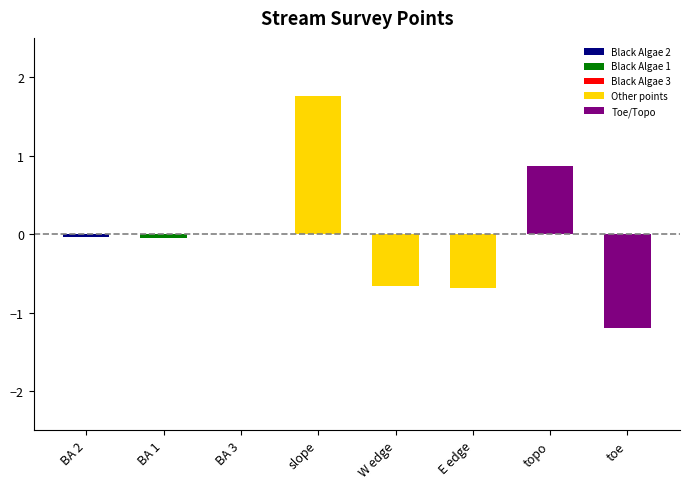

The value at slope is 2.4. True or false?

False